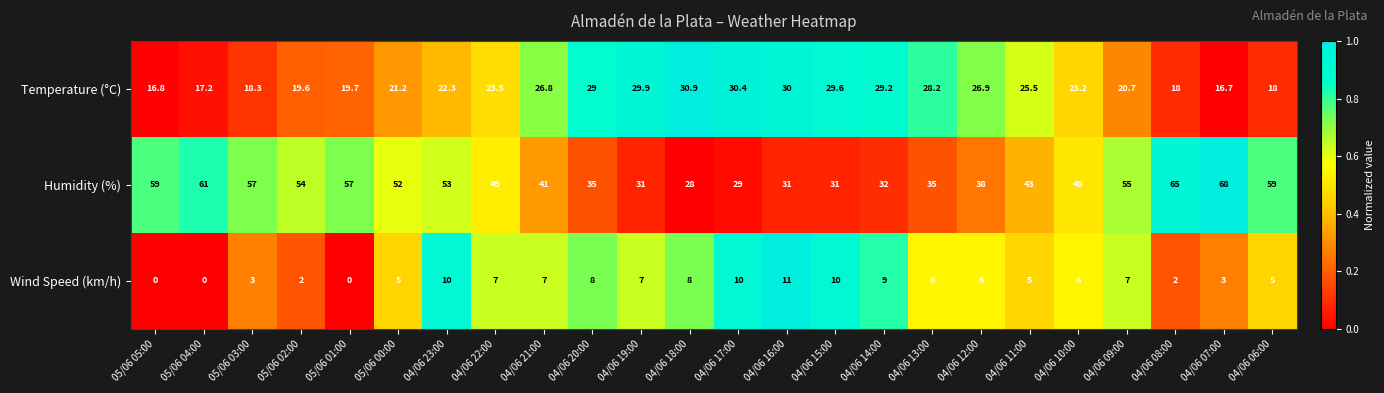

What is the difference between the second highest and second lowest values in the Temperature (°C) series?

13.6